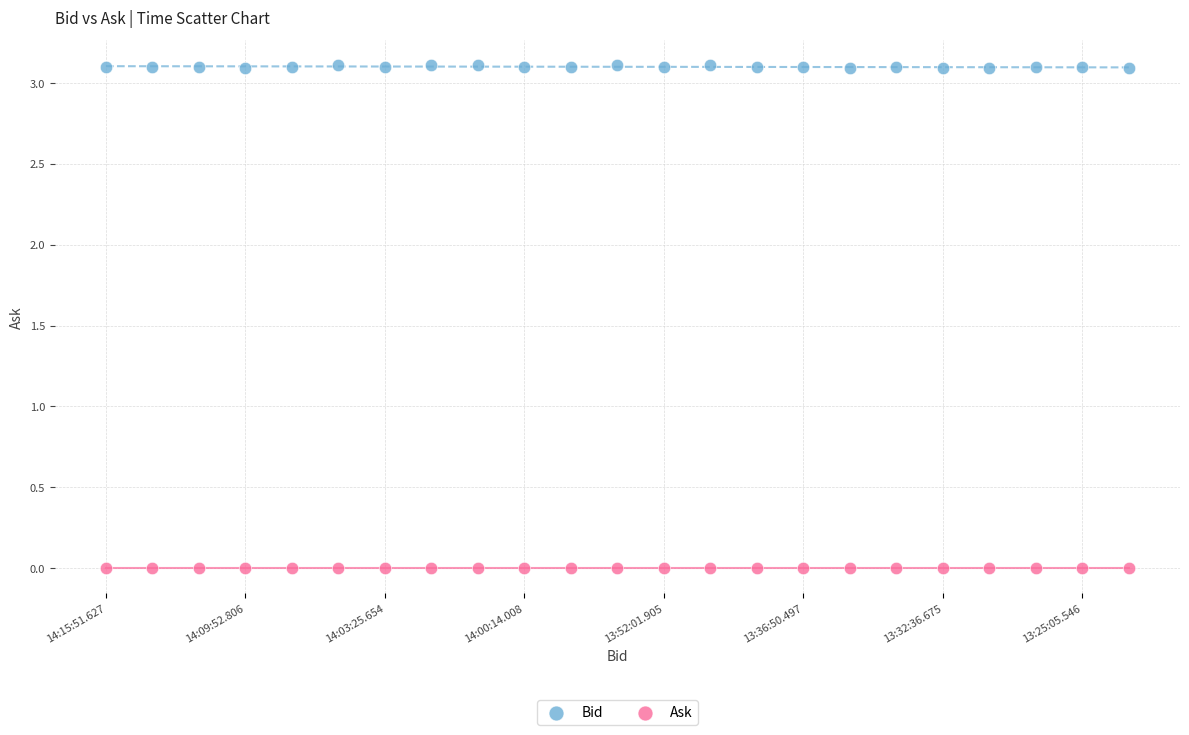

Which series reaches the minimum Y coordinate?

Ask